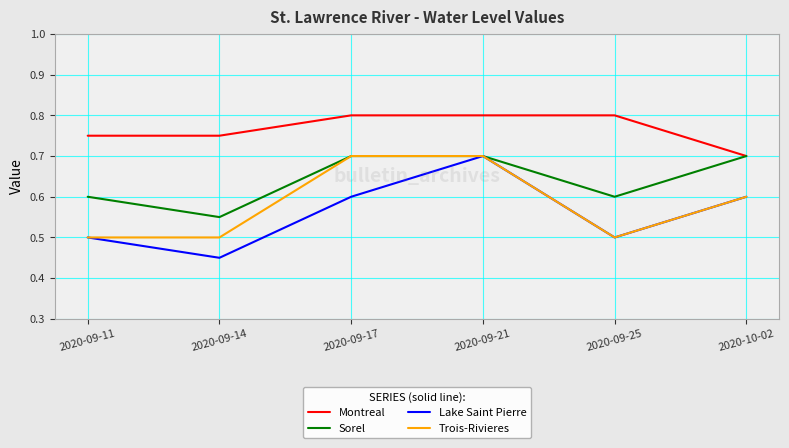

Is it true that Montreal equals 0.5 at 2020-09-21?

False